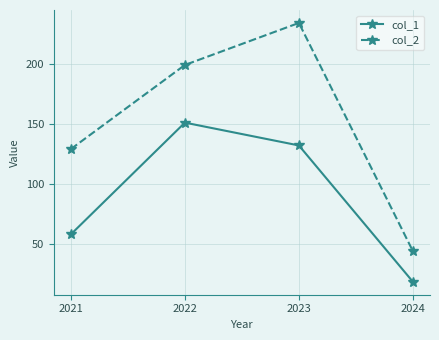

At which label does col_2 reach its peak?

2023